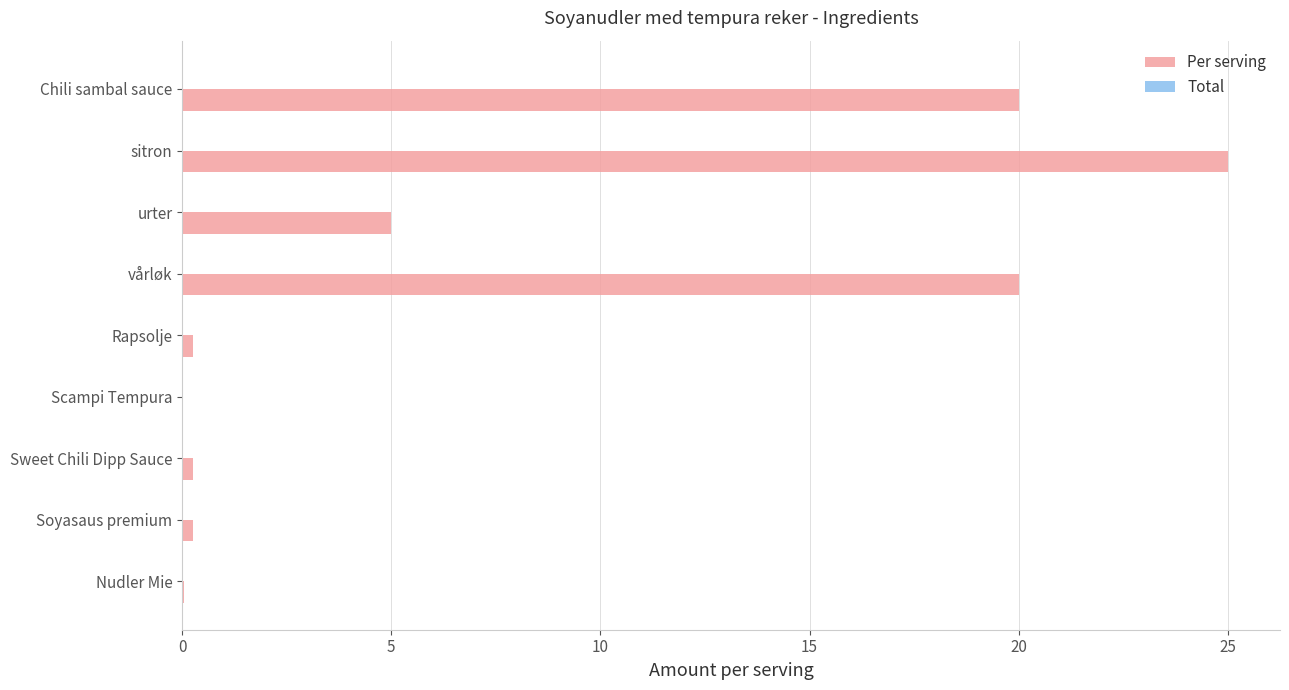

Is it true that the value at urter is 5.0?

True